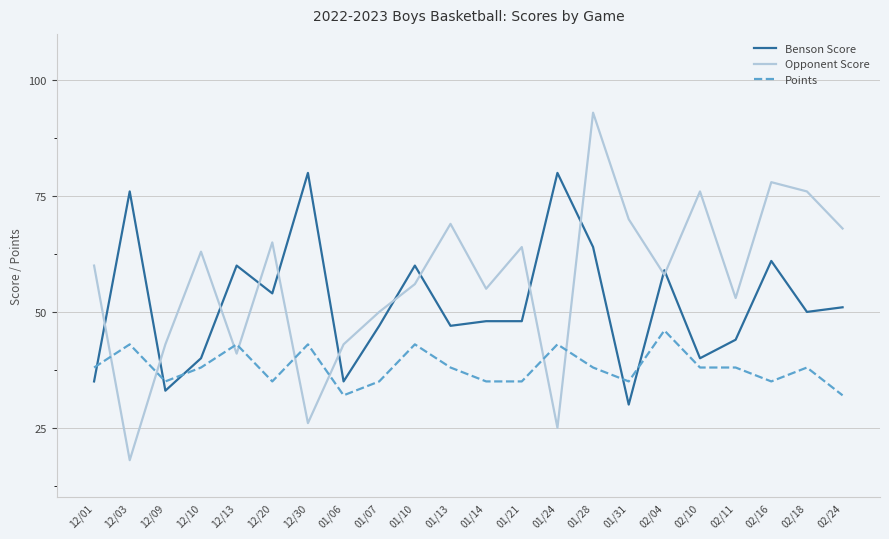

True or false: Benson Score and Opponent Score cross at least once.

True